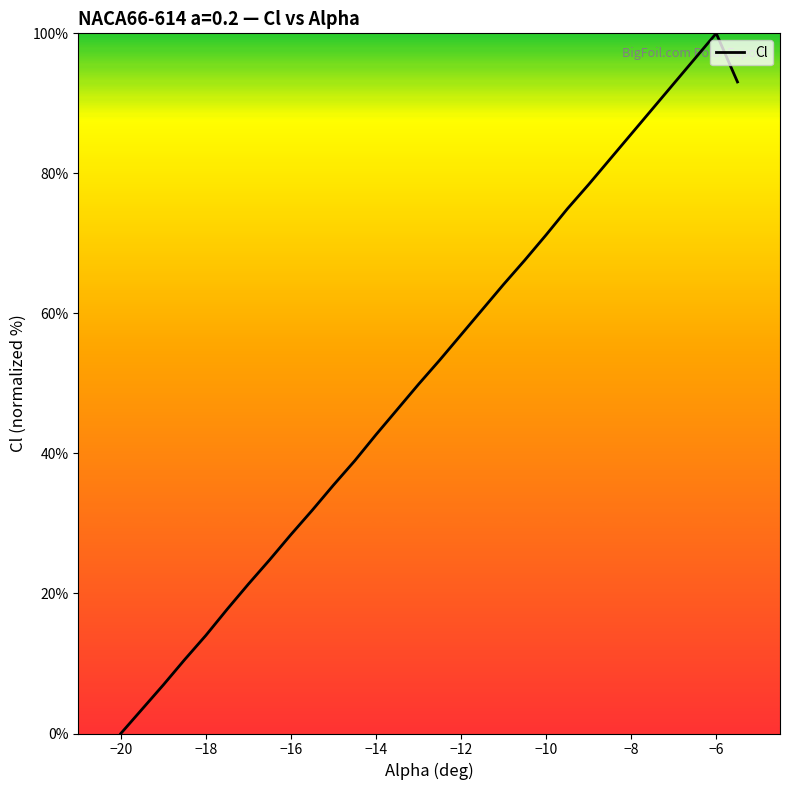

Count the number of values greater than 53.

15